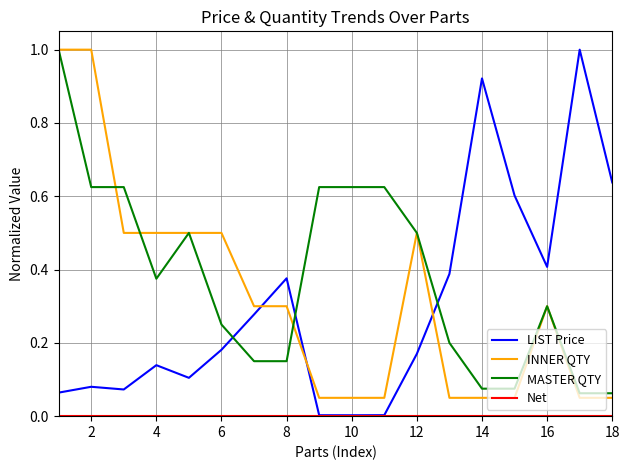

What is the greatest value displayed?

1.0